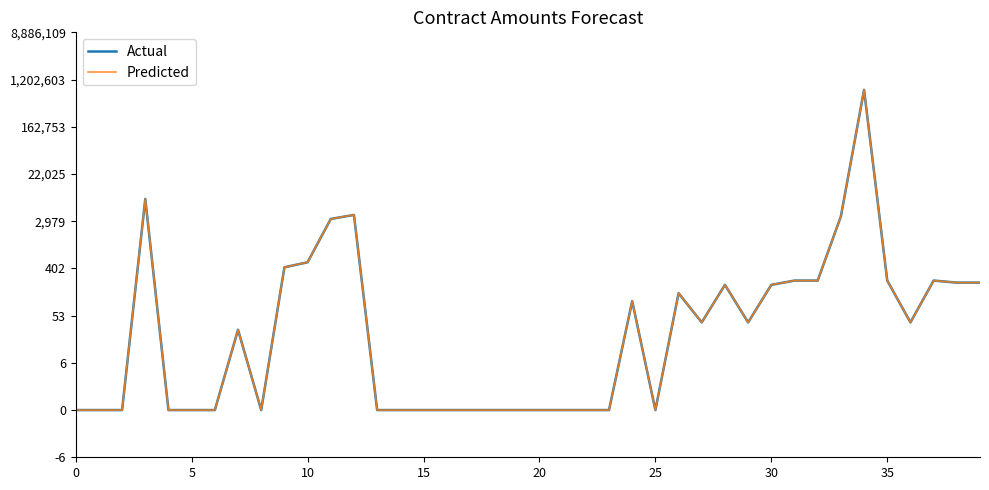

Does the chart display data point markers on the line(s)?

No